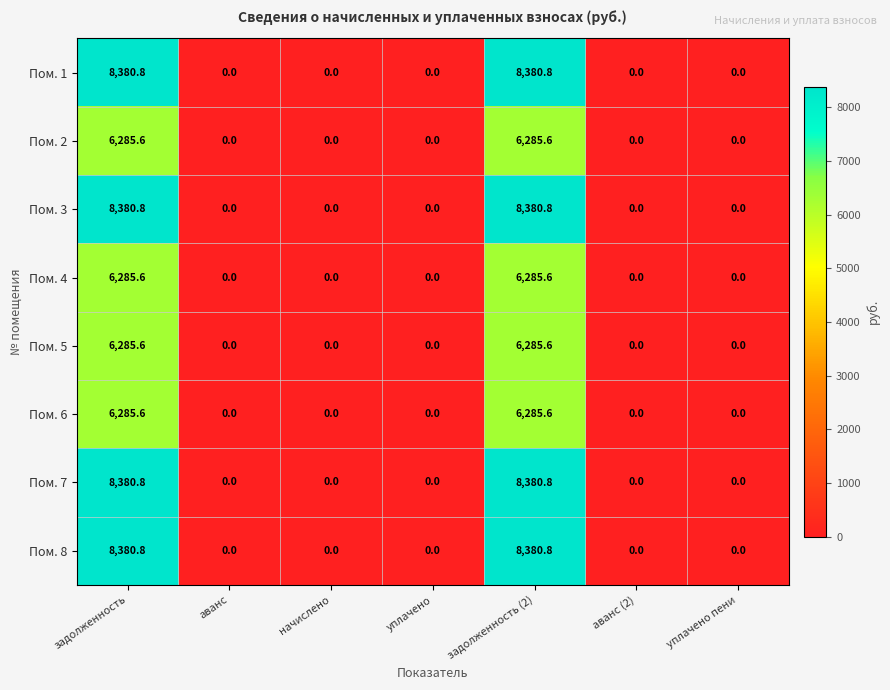

How many categories are shown in the chart?

7